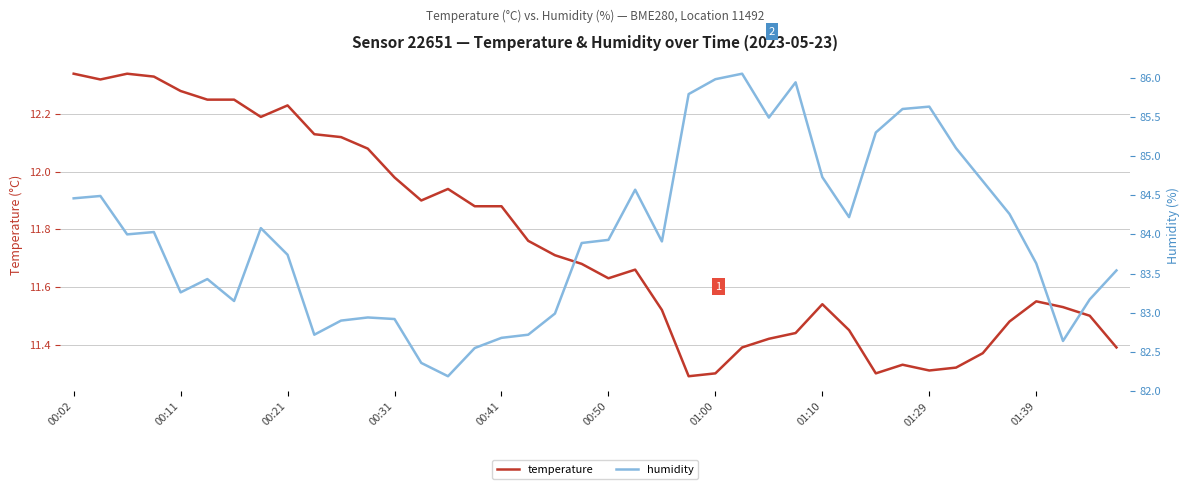

True or false: temperature and humidity intersect in this chart.

False